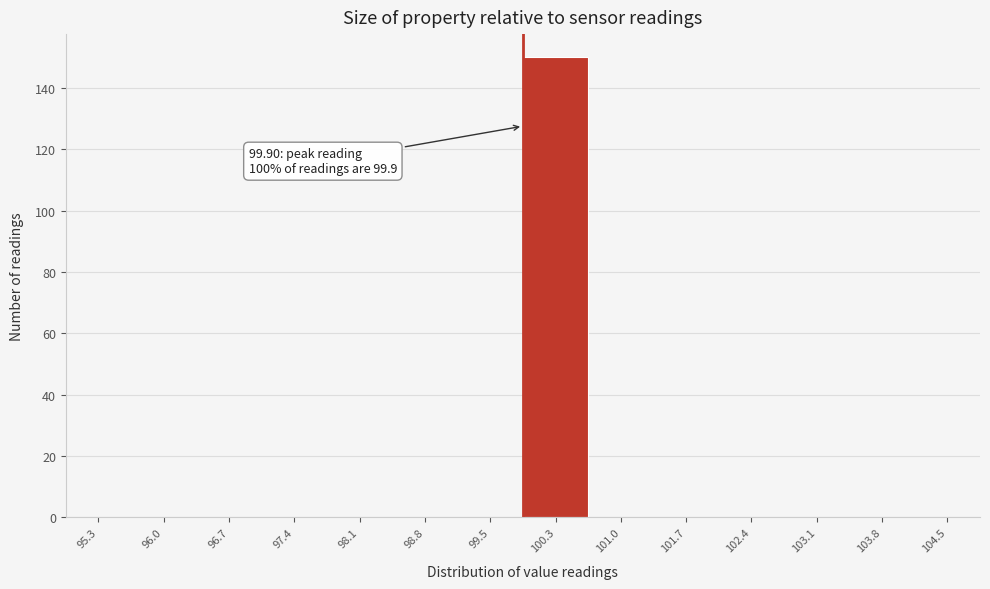

Over which range of the x-axis is the bar tallest?

99.9 to 100.6